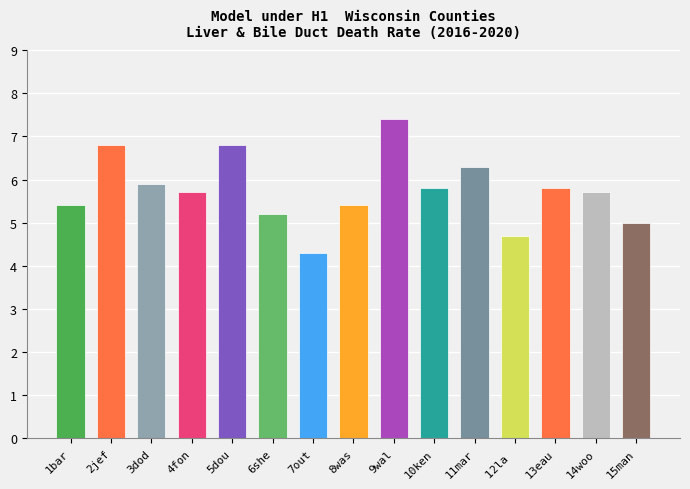

Are the bars horizontal?

No